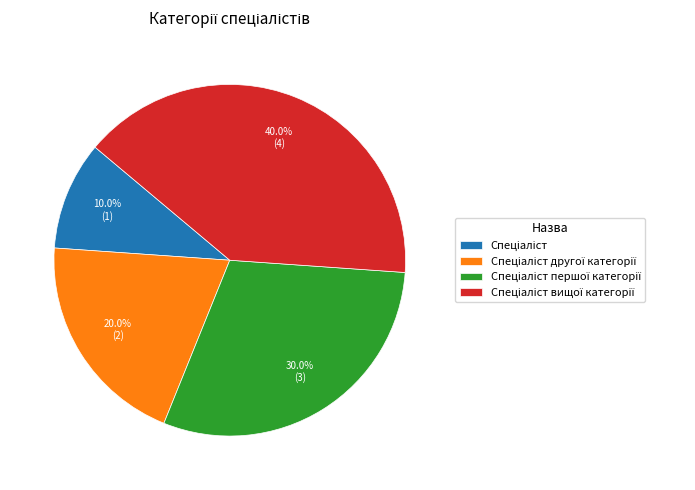

Is there any slice that represents more than half of the pie?

No